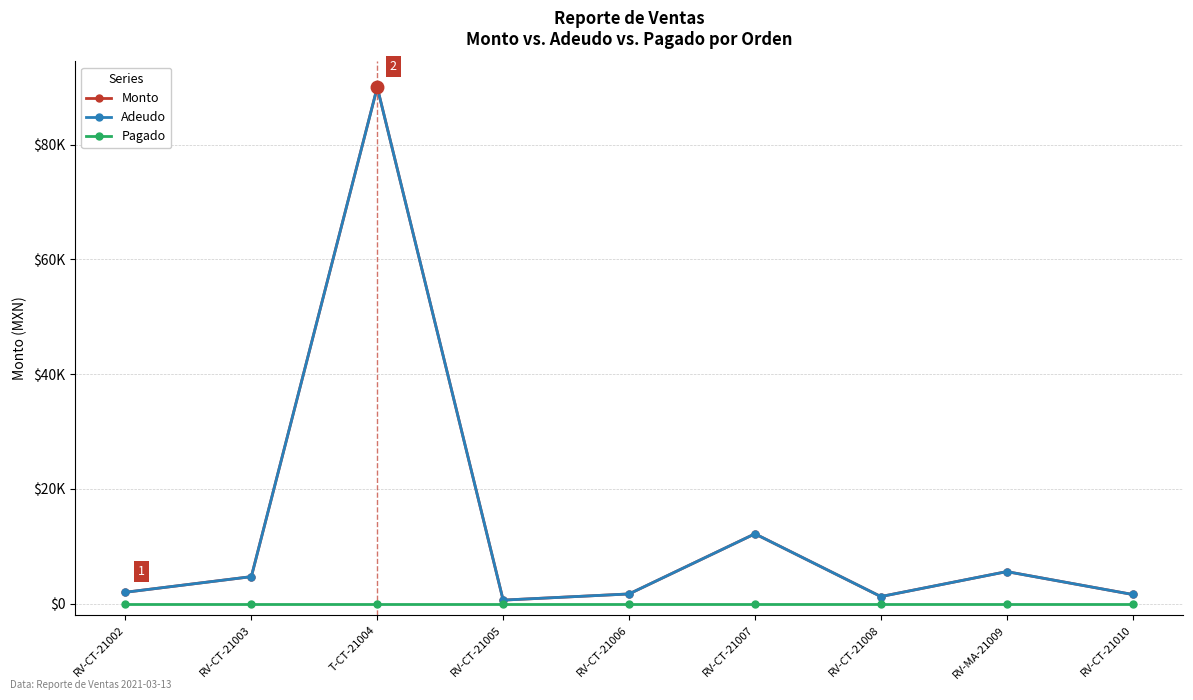

Does the chart have visible grid lines?

Yes